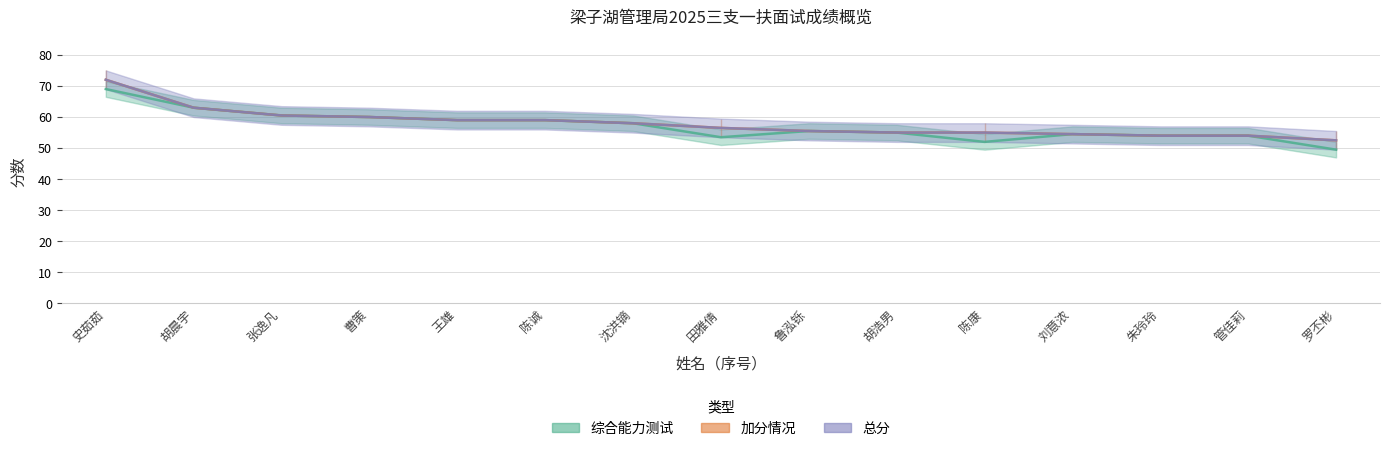

Which series has the widest spread of values?

综合能力测试